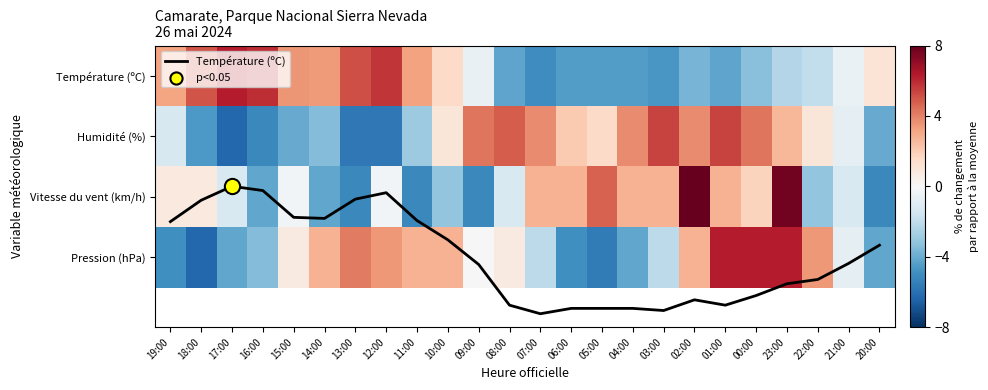

What is the total value across all series at 22:00?

-1.0